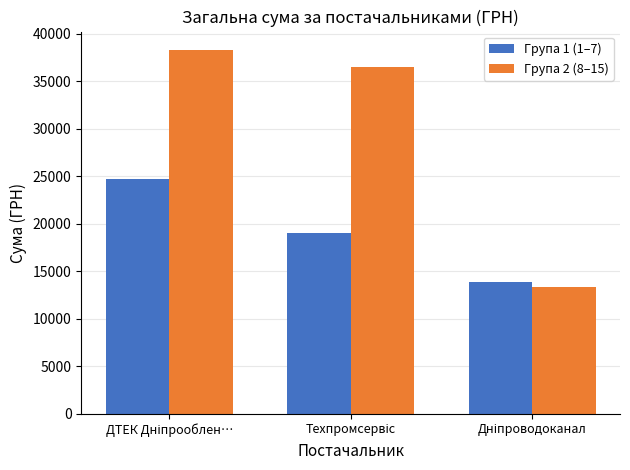

Rank the series by their maximum value, from highest to lowest.

Група 2 (8–15), Група 1 (1–7)